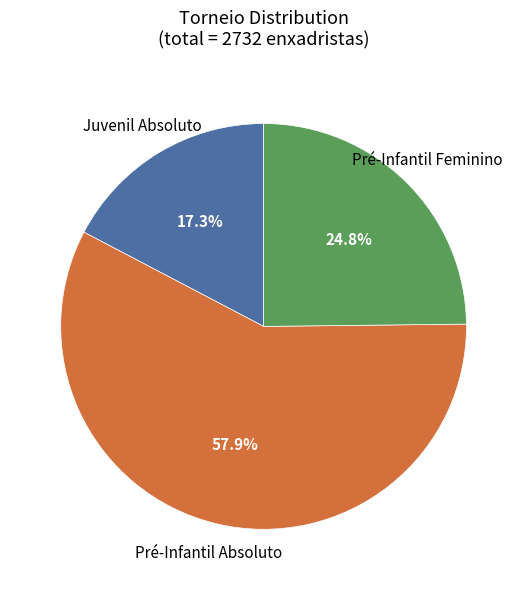

Is there a majority slice in this chart?

Yes